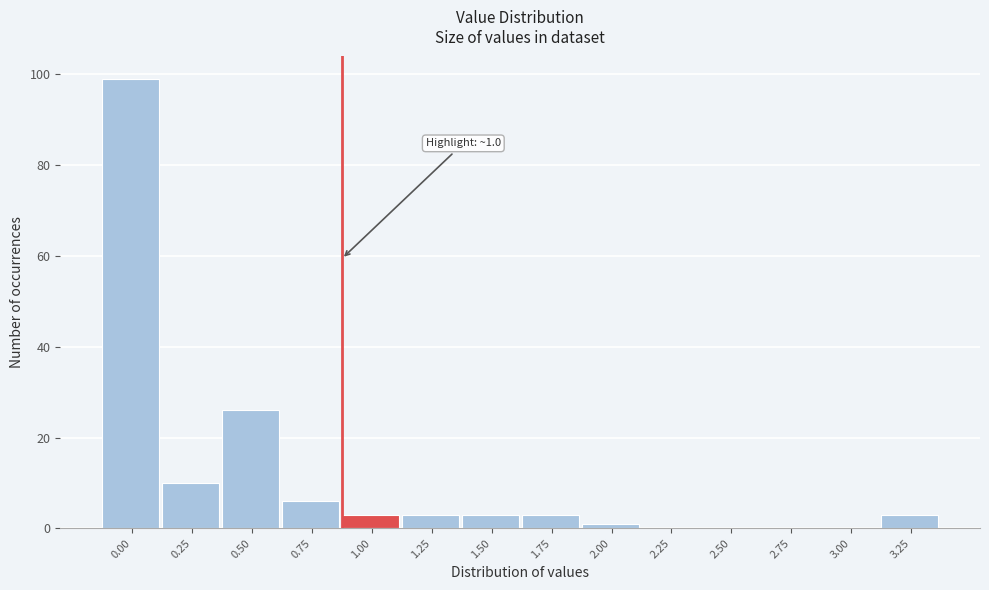

Reading left to right, what are all the values shown in this chart?

0.00=99	0.25=10	0.50=26	0.75=6	1.00=3	1.25=3	1.50=3	1.75=3	2.00=1	2.25=0	2.50=0	2.75=0	3.00=0	3.25=3